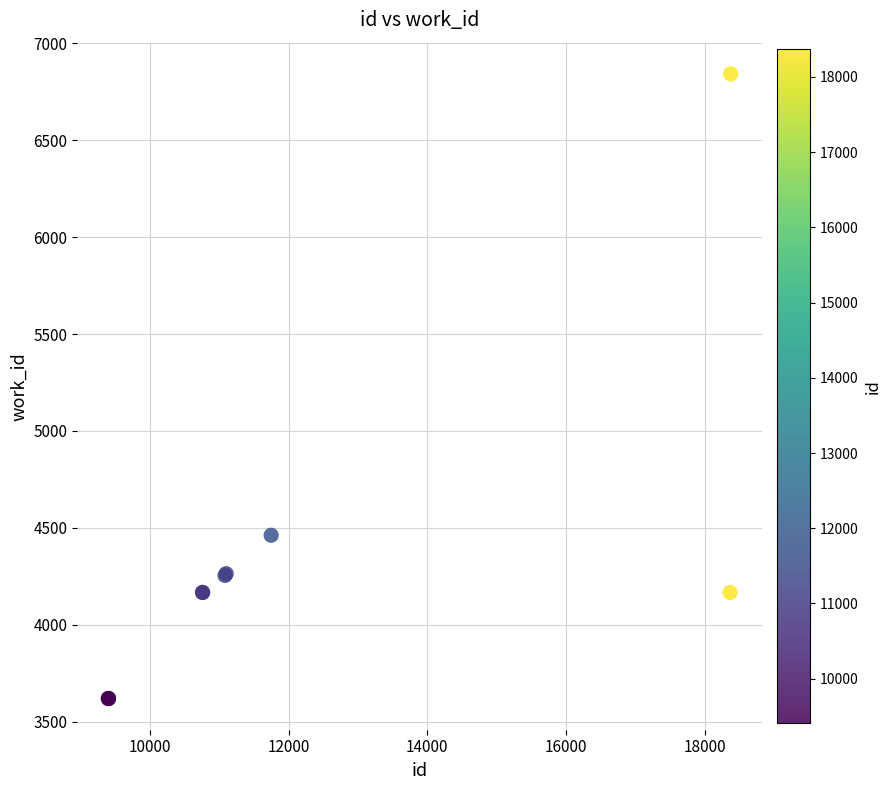

What Y value in the scatter plot is closest to 5231?

4462